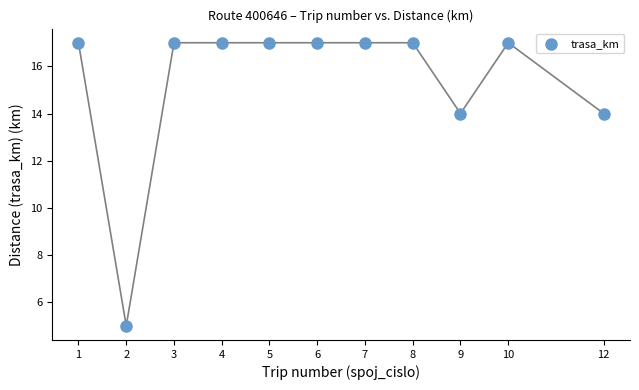

What is the range of Y values (max minus min)?

12